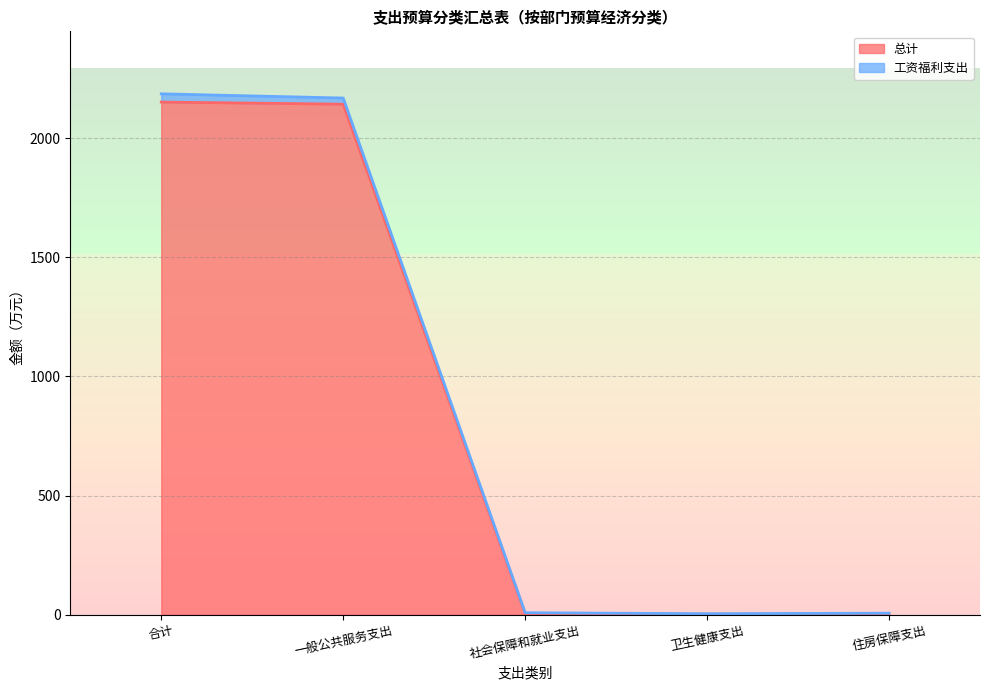

What is the difference between the values at 一般公共服务支出 and 卫生健康支出?

2141.6